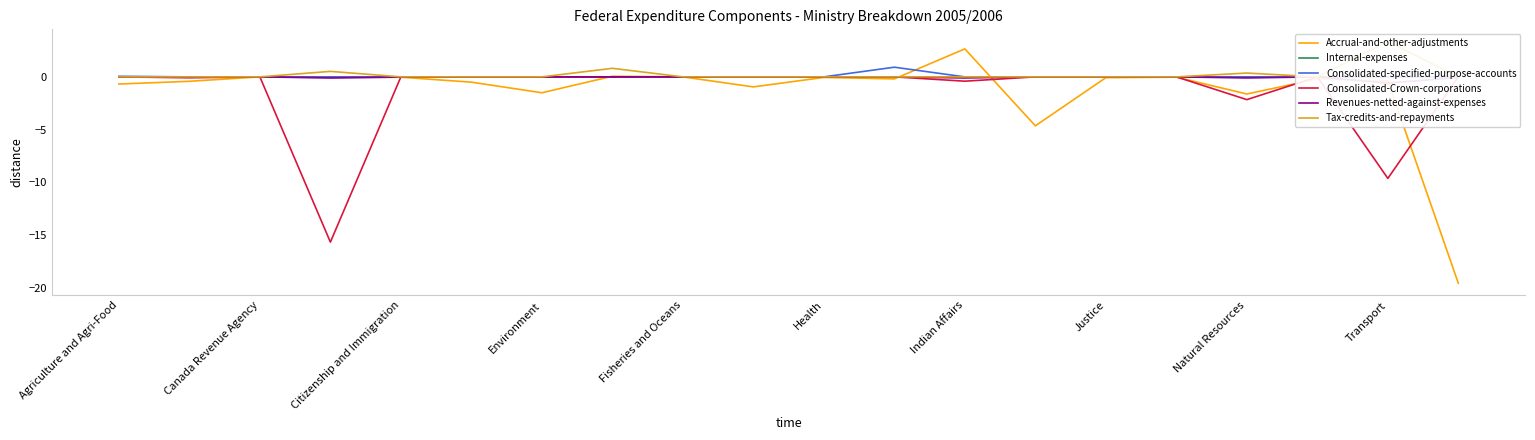

What are all the series names shown in the legend?

Accrual-and-other-adjustments, Internal-expenses, Consolidated-specified-purpose-accounts, Consolidated-Crown-corporations, Revenues-netted-against-expenses, Tax-credits-and-repayments